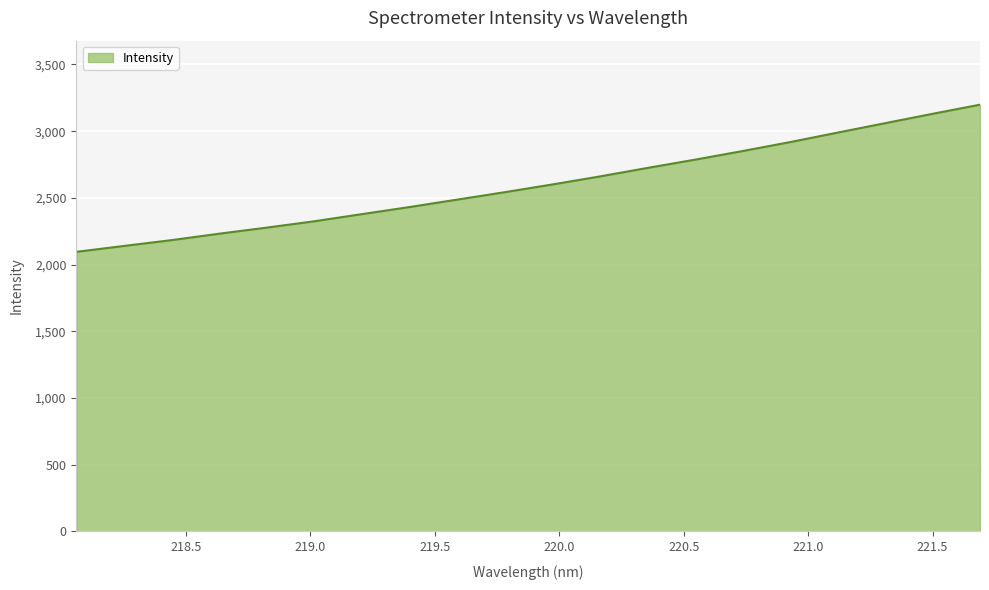

What is the minimum value shown in the chart?

2095.4